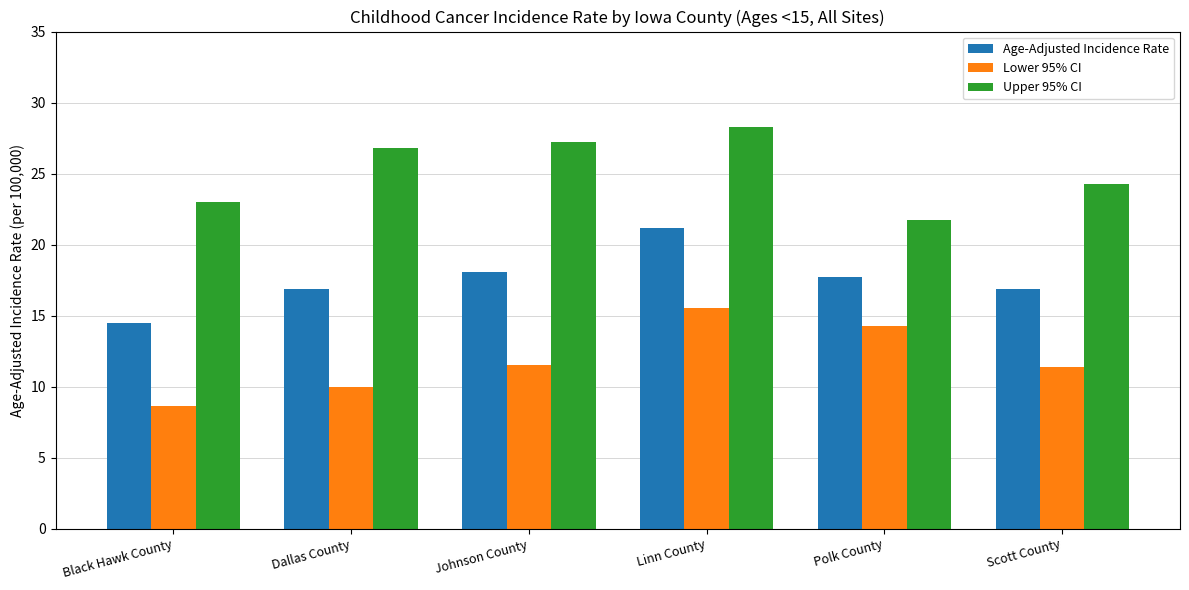

Is the value of Lower 95% CI at Linn County greater than the value of Upper 95% CI at Linn County?

No